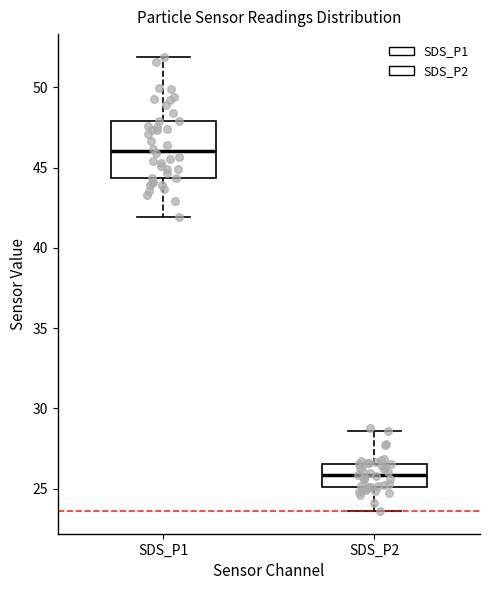

Reading left to right, read every box against the y-axis: the position of its median line, the range the box covers, and the ends of its whiskers. The values are not printed on the chart, so give them approximately, as read against the axis.

SDS_P1: median 46.0, box 44.5 to 48.0, whiskers 42.0 to 52.0
SDS_P2: median 26.0, box 25.0 to 26.5, whiskers 23.5 to 28.5